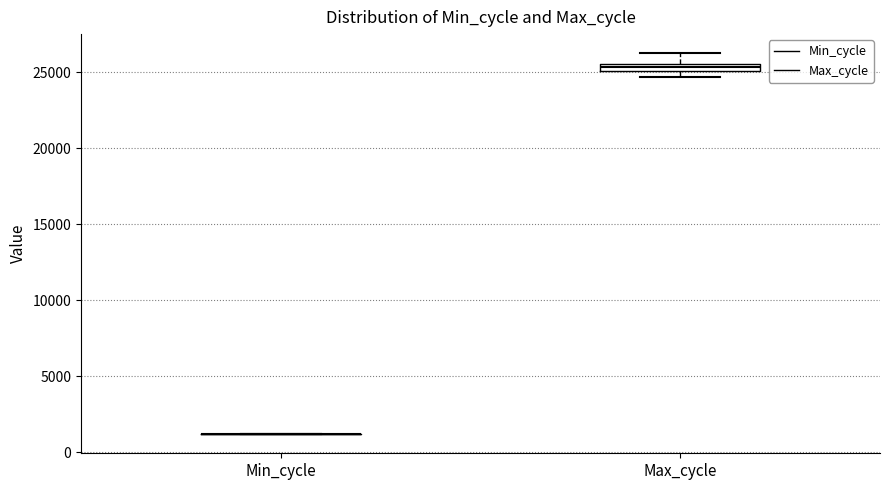

Where does the upper whisker of the box for Max_cycle end on the y-axis? The values are not printed on the chart, so give them approximately, as read against the axis.

26000